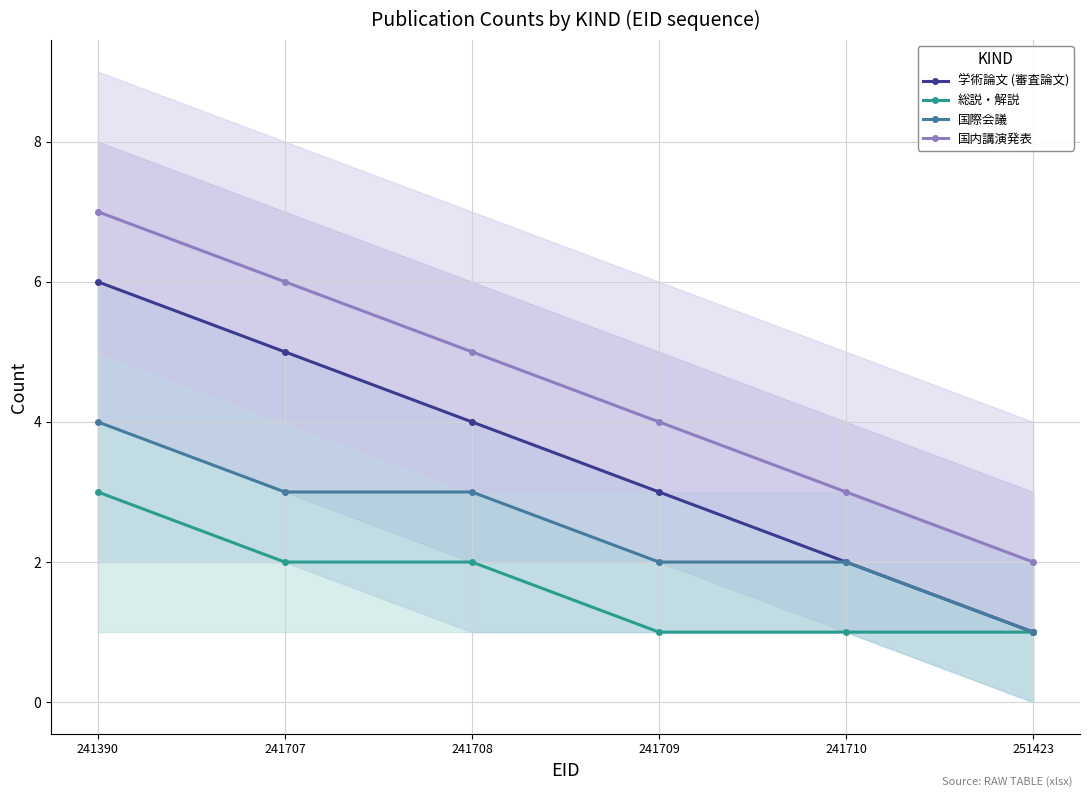

Is it true that 学術論文 (審査論文) equals 6 at 241708?

False